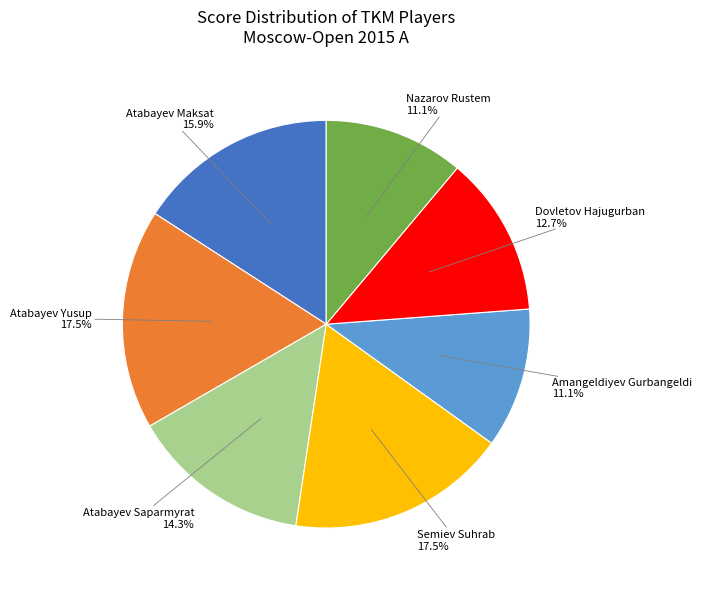

How many slices are in this pie chart?

7